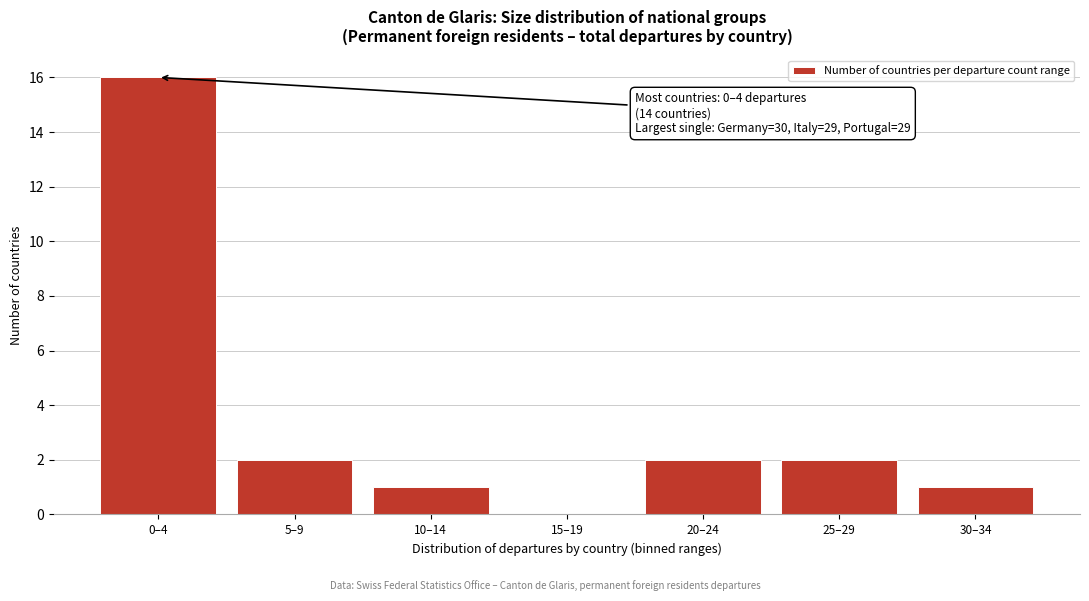

Reading left to right, list all the values displayed in this chart.

0–4=16	5–9=2	10–14=1	15–19=0	20–24=2	25–29=2	30–34=1